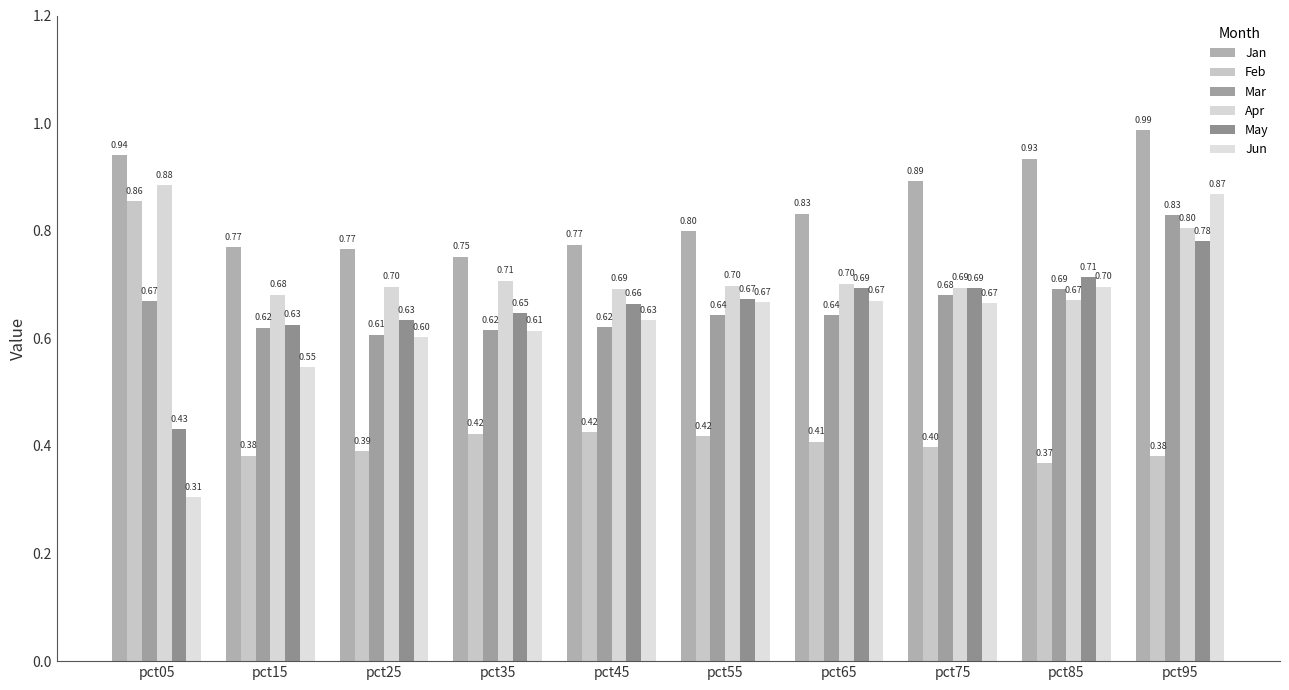

At how many categories does at least one series exceed 0?

10